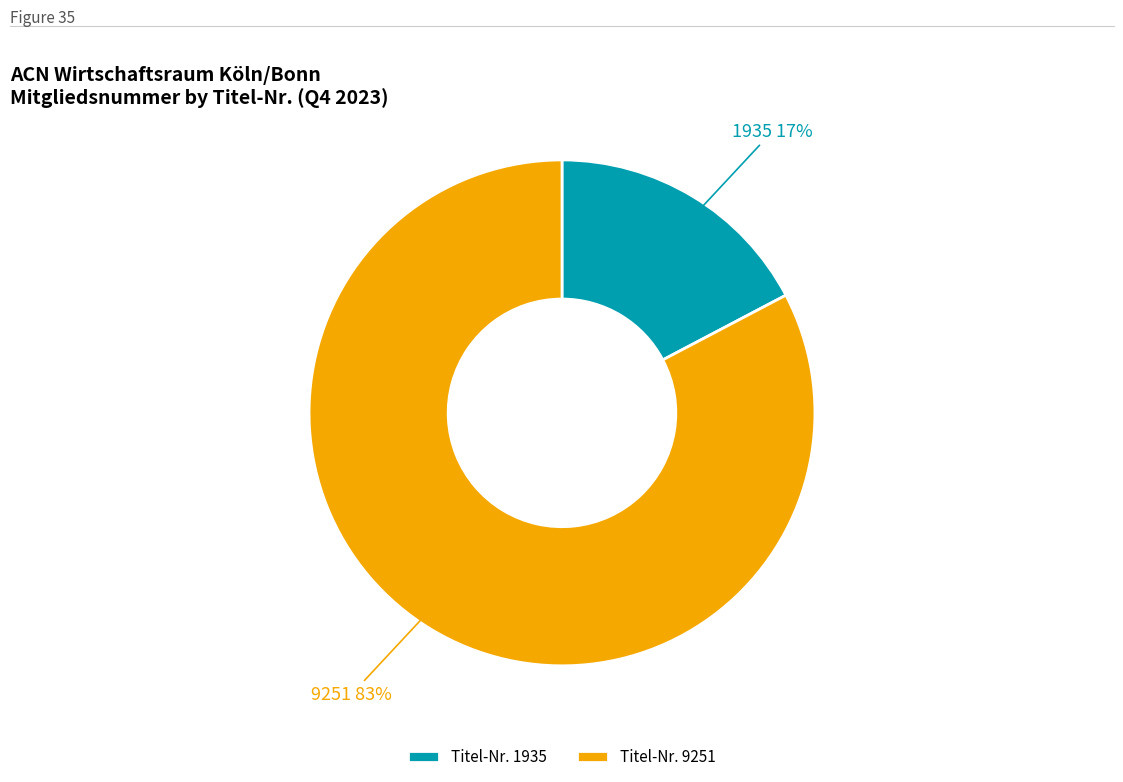

Combined, do Titel-Nr. 1935 and Titel-Nr. 9251 account for over 50%?

Yes